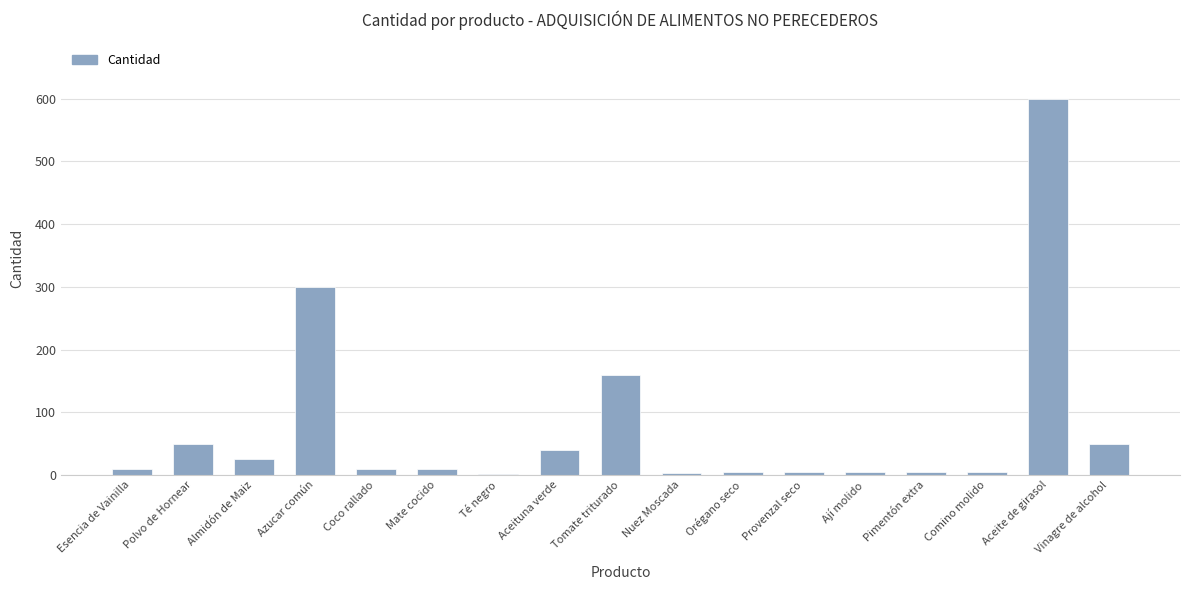

Are the bars horizontal?

No